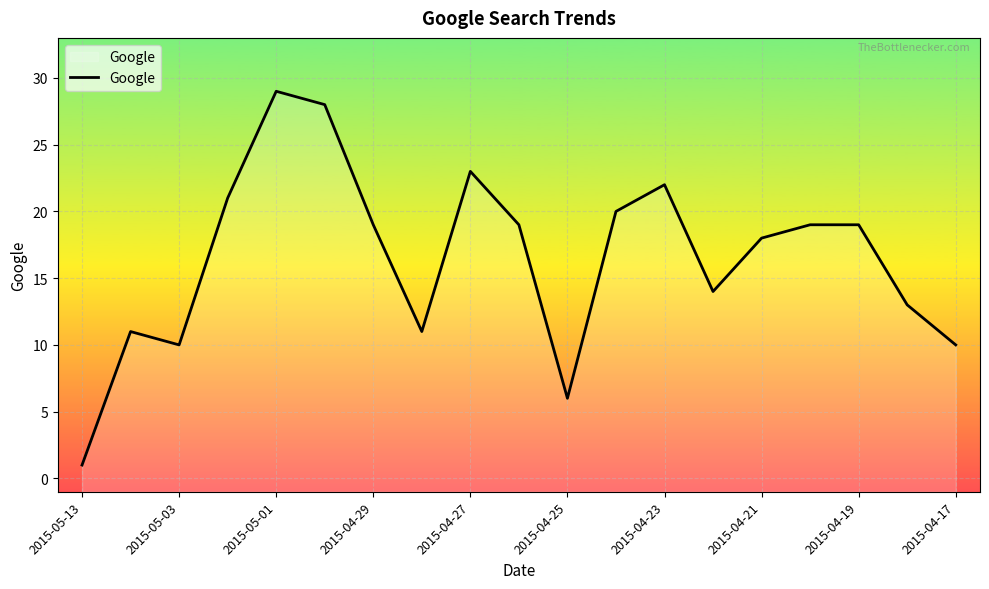

Which category has the lowest value across all series?

2015-05-13